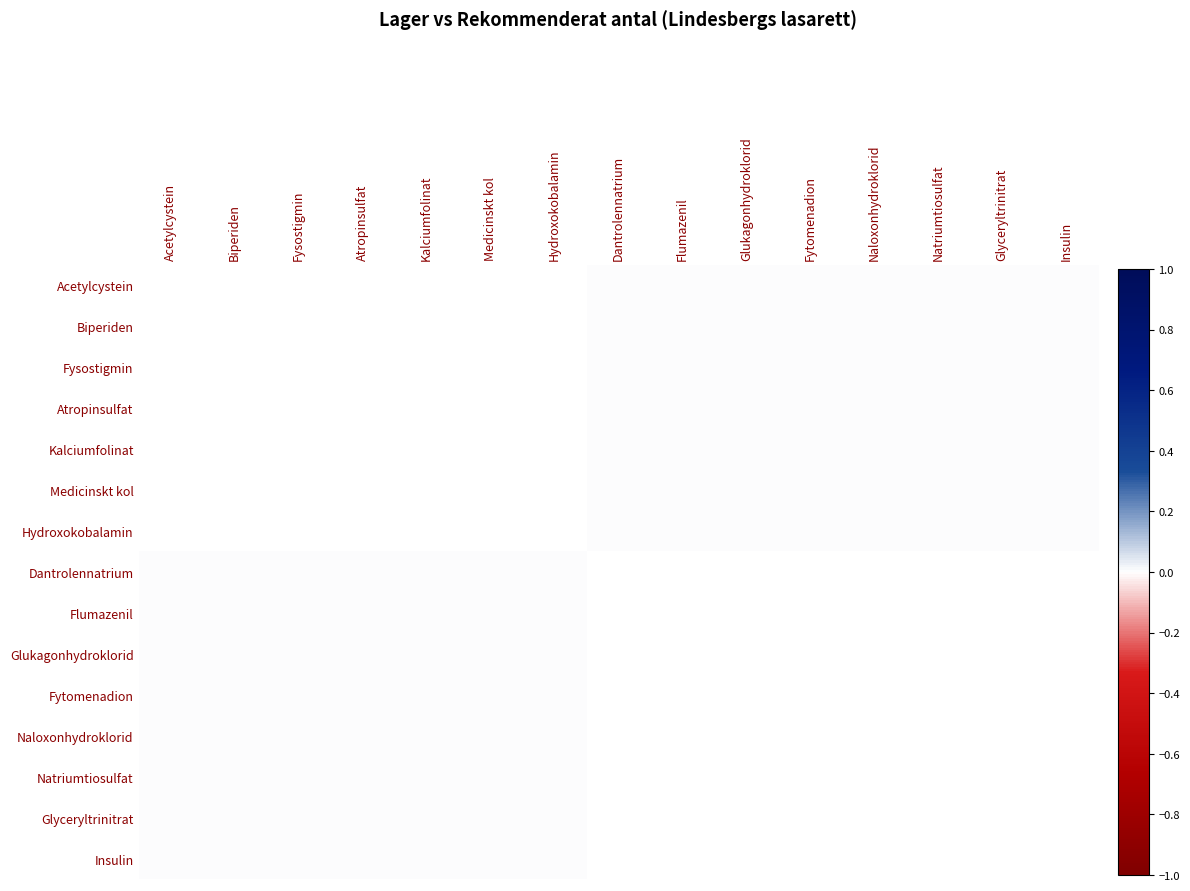

List the series in order of their peak value, lowest first.

Acetylcystein, Biperiden, Fysostigmin, Atropinsulfat, Kalciumfolinat, Medicinskt kol, Hydroxokobalamin, Dantrolennatrium, Flumazenil, Glukagonhydroklorid, Fytomenadion, Naloxonhydroklorid, Natriumtiosulfat, Glyceryltrinitrat, Insulin